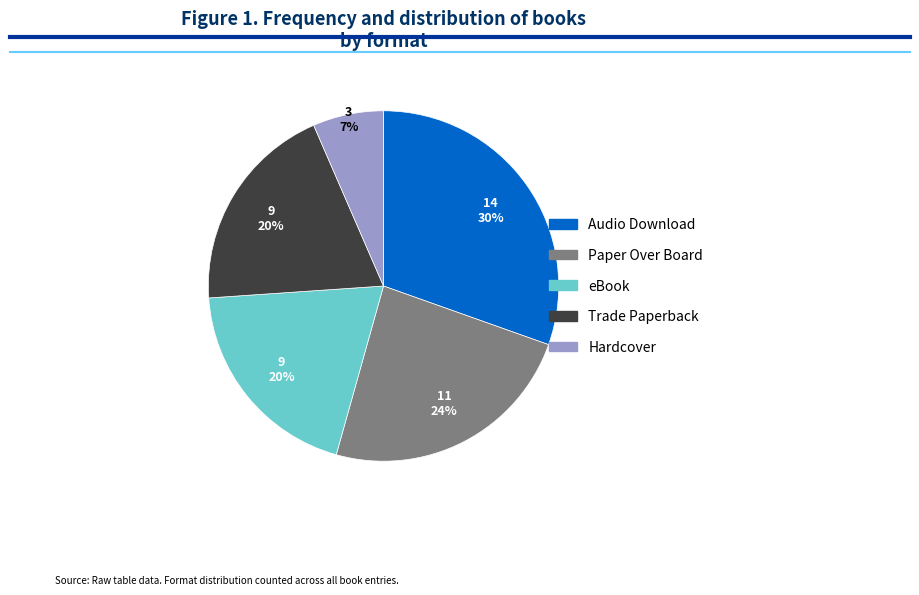

To the nearest percent, what is the difference between the Hardcover and eBook slice percentages?

13%